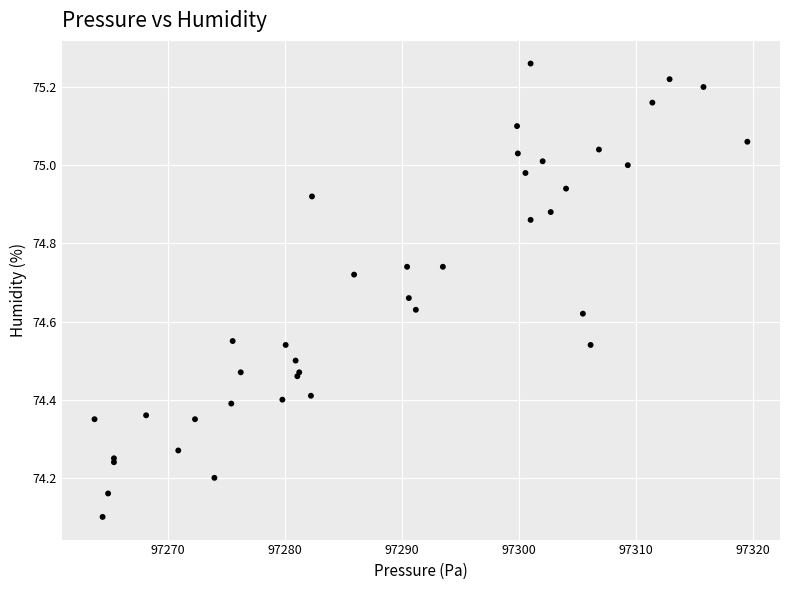

What Y value in the scatter plot is closest to 74?

74.1